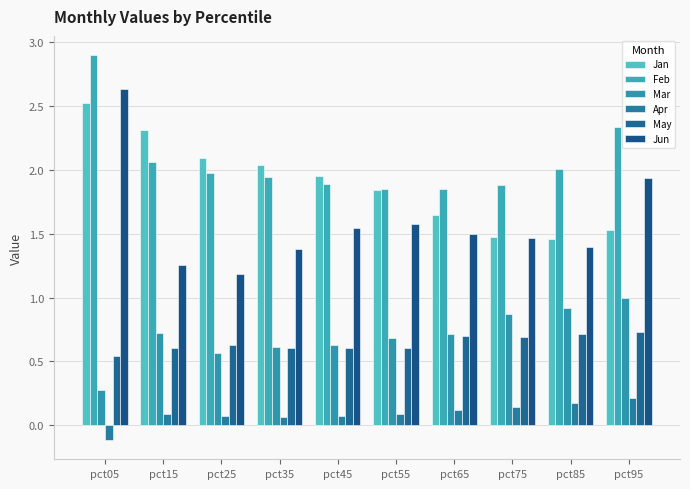

Reading right to left, transcribe all the data shown in this chart.

Jan: 1.5	1.5	1.5	1.6	1.8	2.0	2.0	2.1	2.3	2.5
Feb: 2.3	2.0	1.9	1.9	1.8	1.9	1.9	2.0	2.1	2.9
Mar: 1.0	0.9	0.9	0.7	0.7	0.6	0.6	0.6	0.7	0.3
Apr: 0.2	0.2	0.1	0.1	0.1	0.1	0.1	0.1	0.1	-0.1
May: 0.7	0.7	0.7	0.7	0.6	0.6	0.6	0.6	0.6	0.5
Jun: 1.9	1.4	1.5	1.5	1.6	1.5	1.4	1.2	1.3	2.6